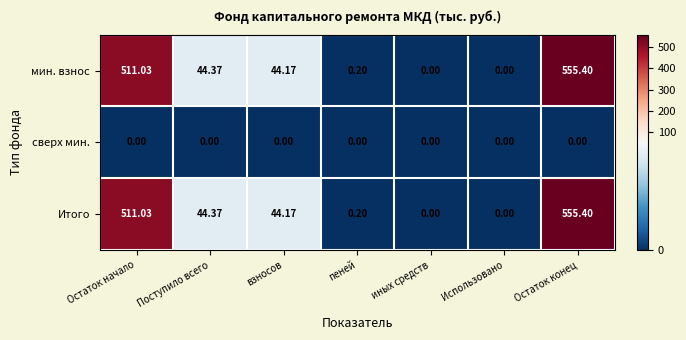

Which label corresponds to the largest value in the chart?

Остаток конец